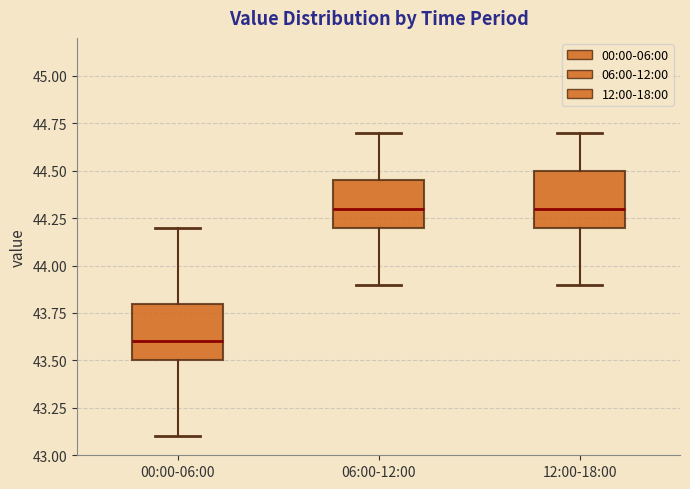

Reading left to right, read every box against the y-axis: the position of its median line, the range the box covers, and the ends of its whiskers. The values are not printed on the chart, so give them approximately, as read against the axis.

00:00-06:00: median 43.60, box 43.50 to 43.80, whiskers 43.10 to 44.20
06:00-12:00: median 44.30, box 44.20 to 44.45, whiskers 43.90 to 44.70
12:00-18:00: median 44.30, box 44.20 to 44.50, whiskers 43.90 to 44.70